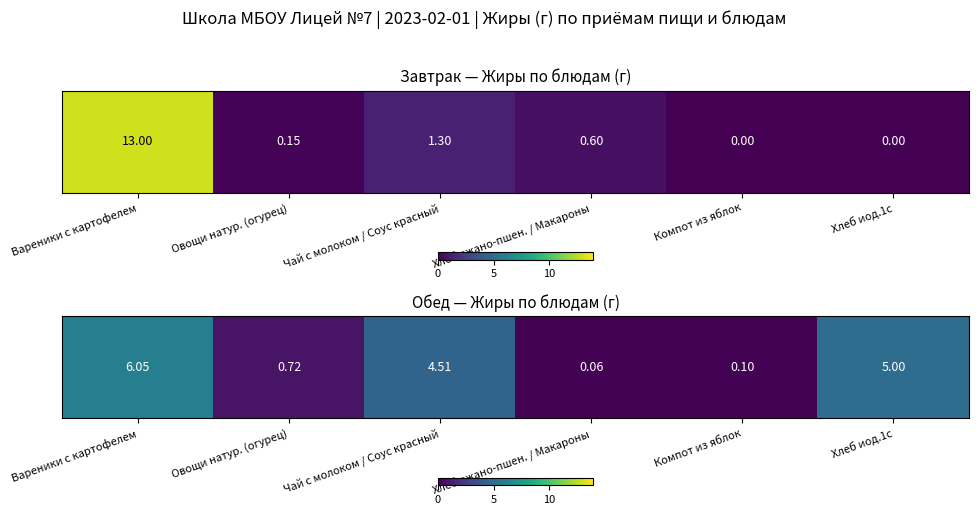

Reading left to right, transcribe all the data shown in this chart.

Вареники с картофелем=6.0	Овощи натур. (огурец)=0.7	Чай с молоком / Соус красный=4.5	Хлеб ржано-пшен. / Макароны=0.1	Компот из яблок=0.1	Хлеб иод.1с=5.0